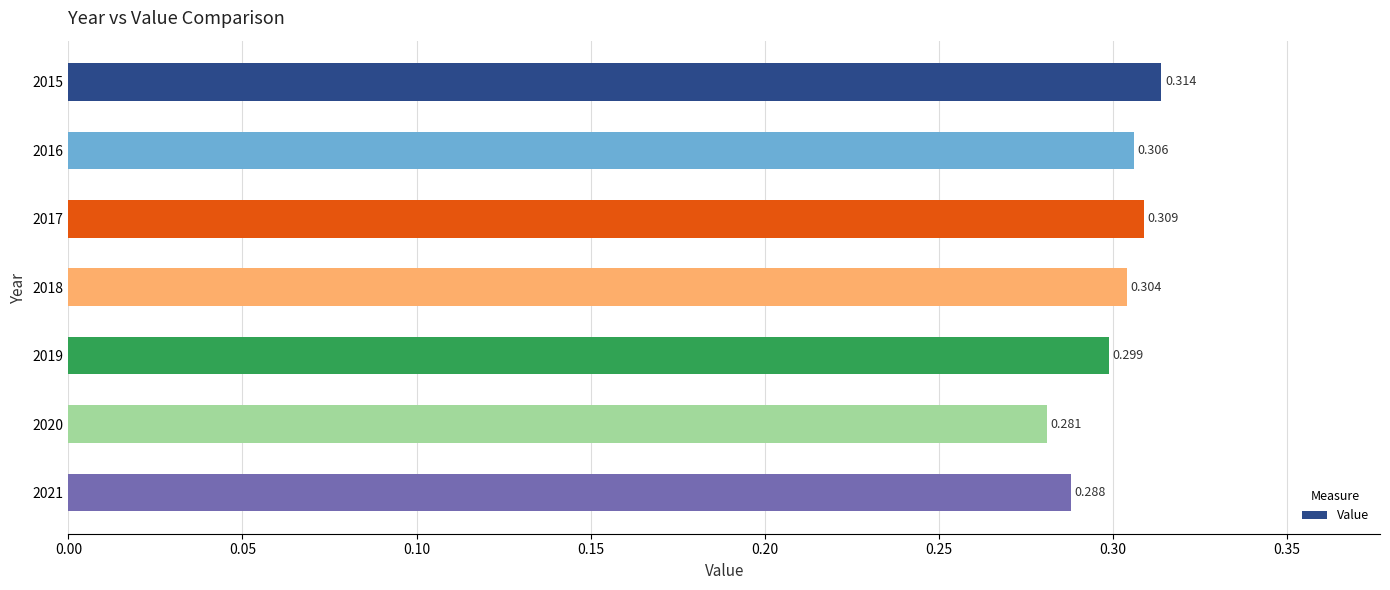

How many data points does each series have?

7